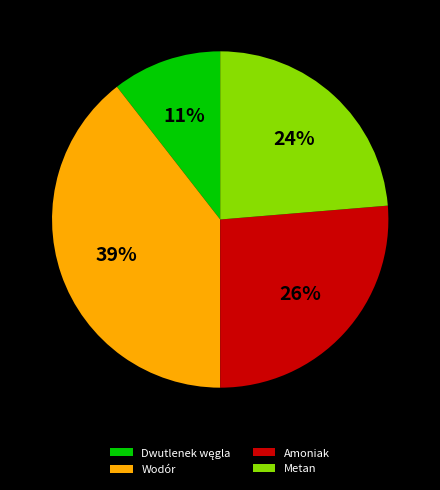

To the nearest percent, what is the combined percentage of Amoniak and Metan?

50%